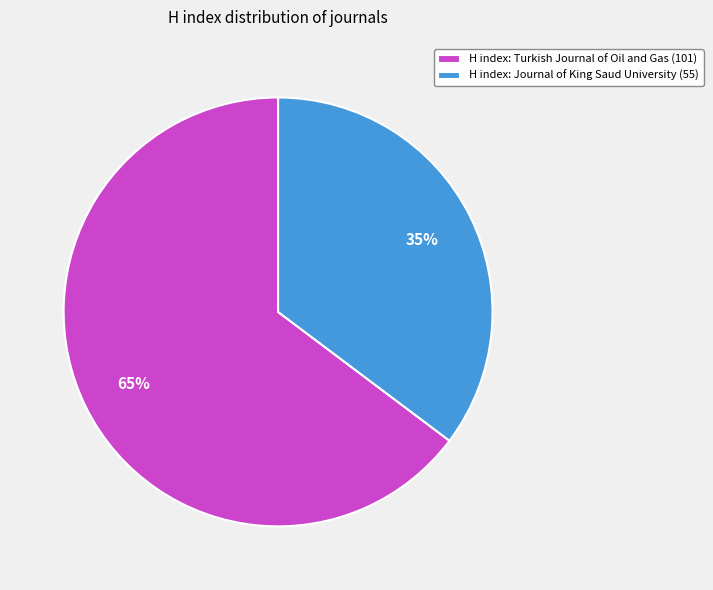

To the nearest percent, what portion does H index: Journal of King Saud University (55) represent?

35%